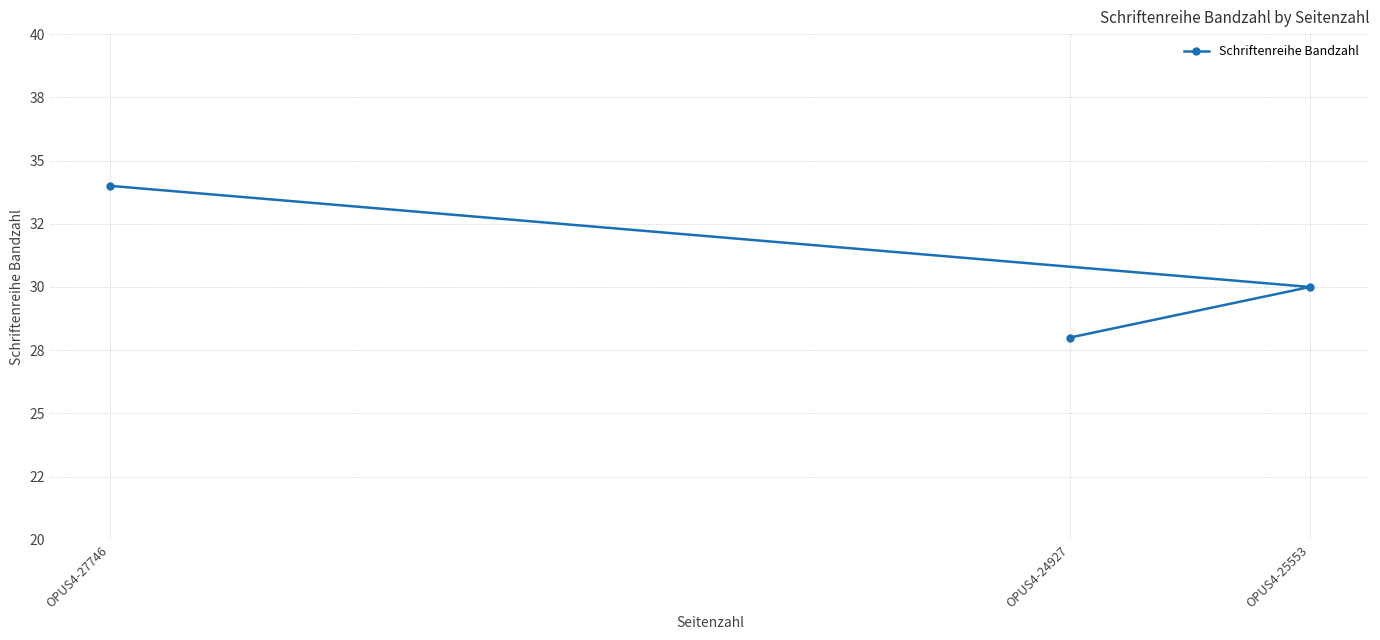

How many values exceed 30?

1